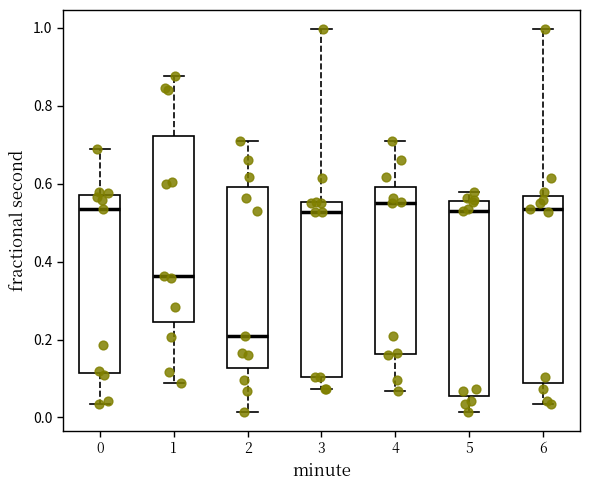

Reading left to right, transcribe this box plot: for each box, give where its median line is, the range the box spans, and where its two whiskers end, as read against the y-axis. The values are not printed on the chart, so give them approximately, as read against the axis.

0: median 0.54, box 0.12 to 0.58, whiskers 0.04 to 0.68
1: median 0.36, box 0.24 to 0.72, whiskers 0.08 to 0.88
2: median 0.20, box 0.12 to 0.60, whiskers 0.02 to 0.70
3: median 0.52, box 0.10 to 0.56, whiskers 0.08 to 1.00
4: median 0.56, box 0.16 to 0.60, whiskers 0.06 to 0.70
5: median 0.52, box 0.06 to 0.56, whiskers 0.02 to 0.58
6: median 0.54, box 0.08 to 0.56, whiskers 0.04 to 1.00